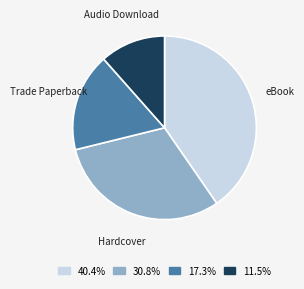

Is the sum of Hardcover and Trade Paperback greater than half?

No